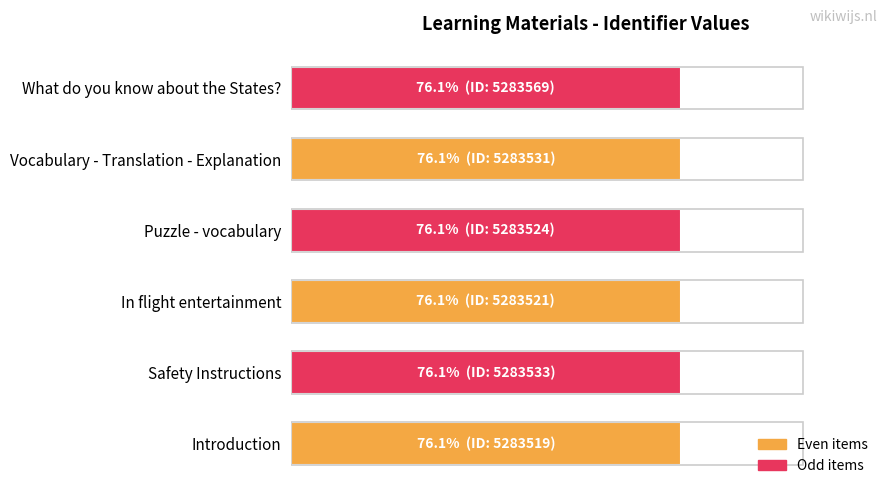

Are the bars horizontal?

Yes